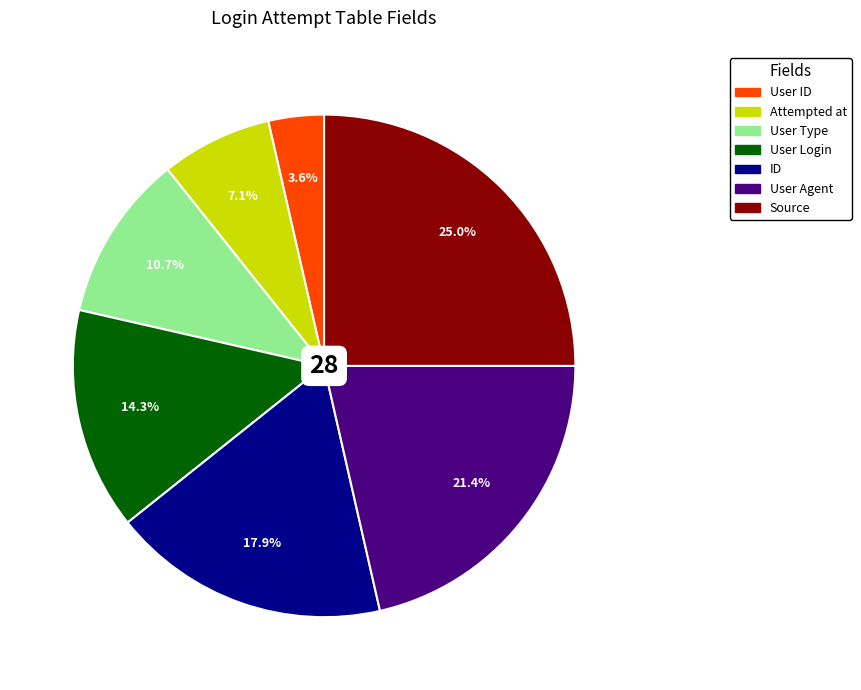

Is it true that User ID is 14% of the pie?

False